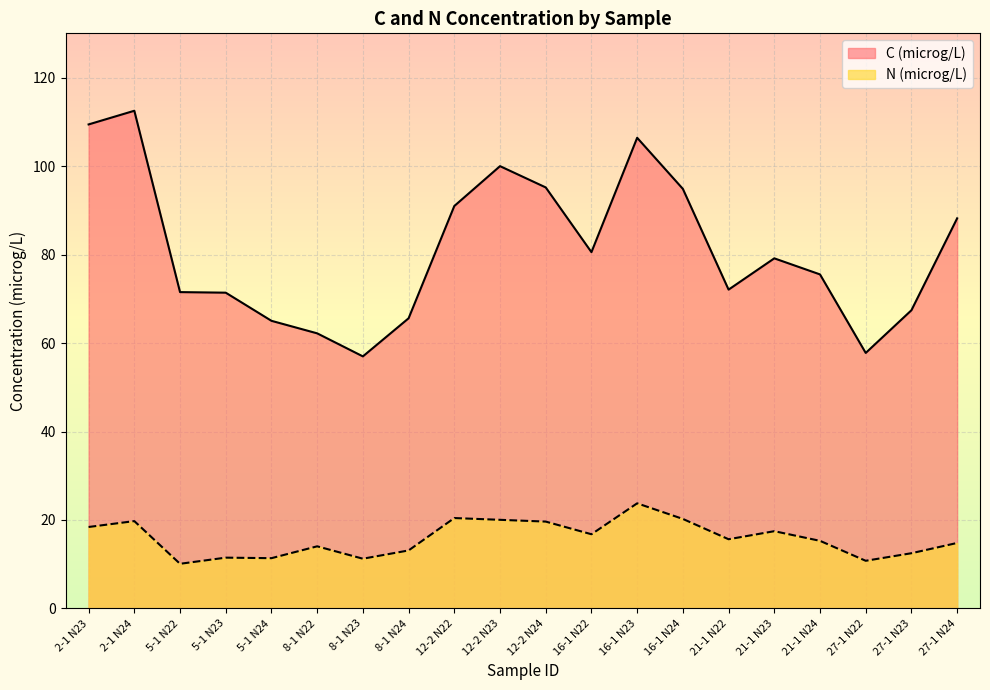

What is the total value across all series at 16-1 N24?

115.1